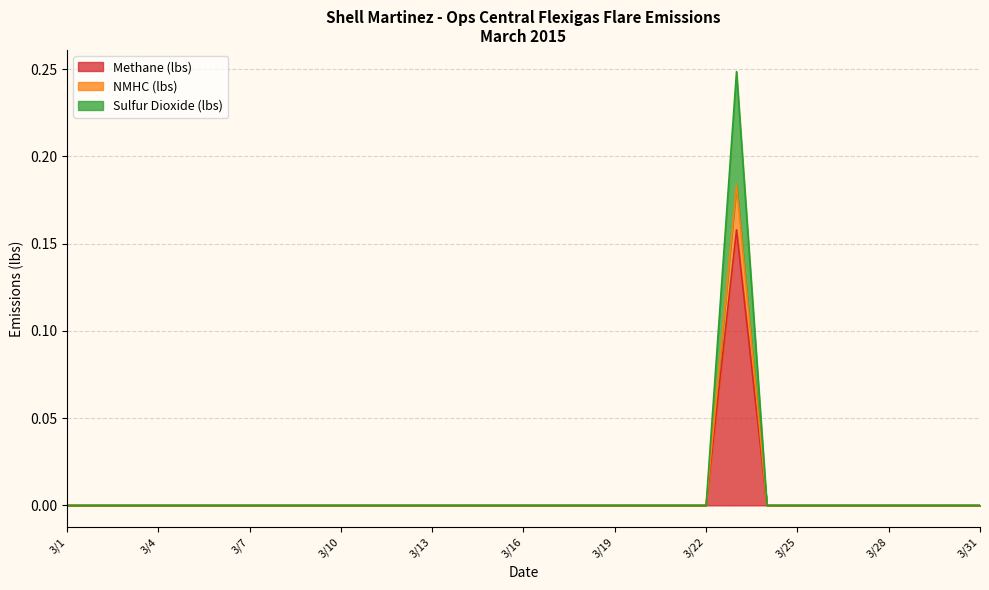

True or false: Sulfur Dioxide (lbs) and NMHC (lbs) cross at least once.

False